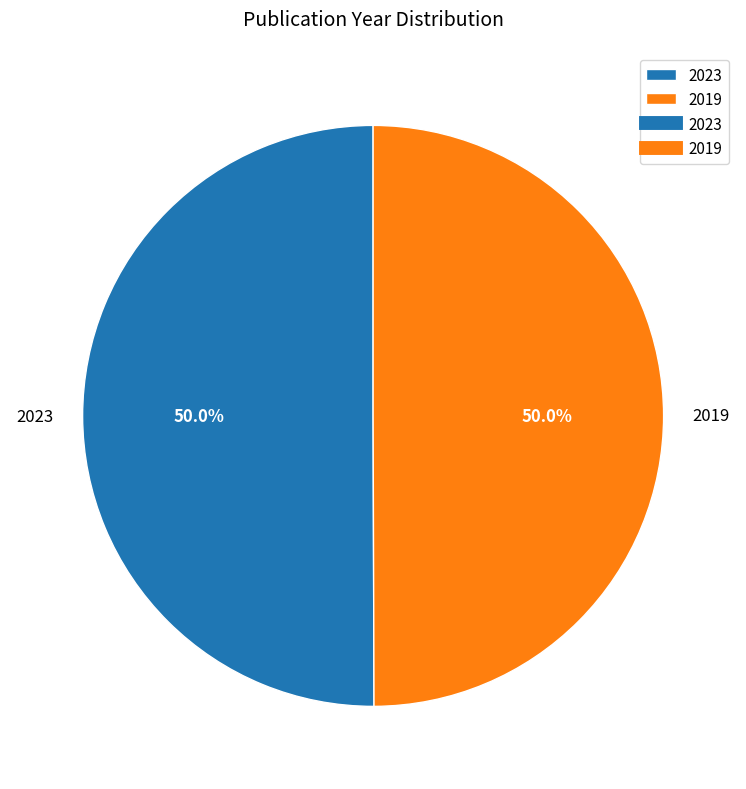

Combined, do 2023 and 2019 account for over 50%?

Yes